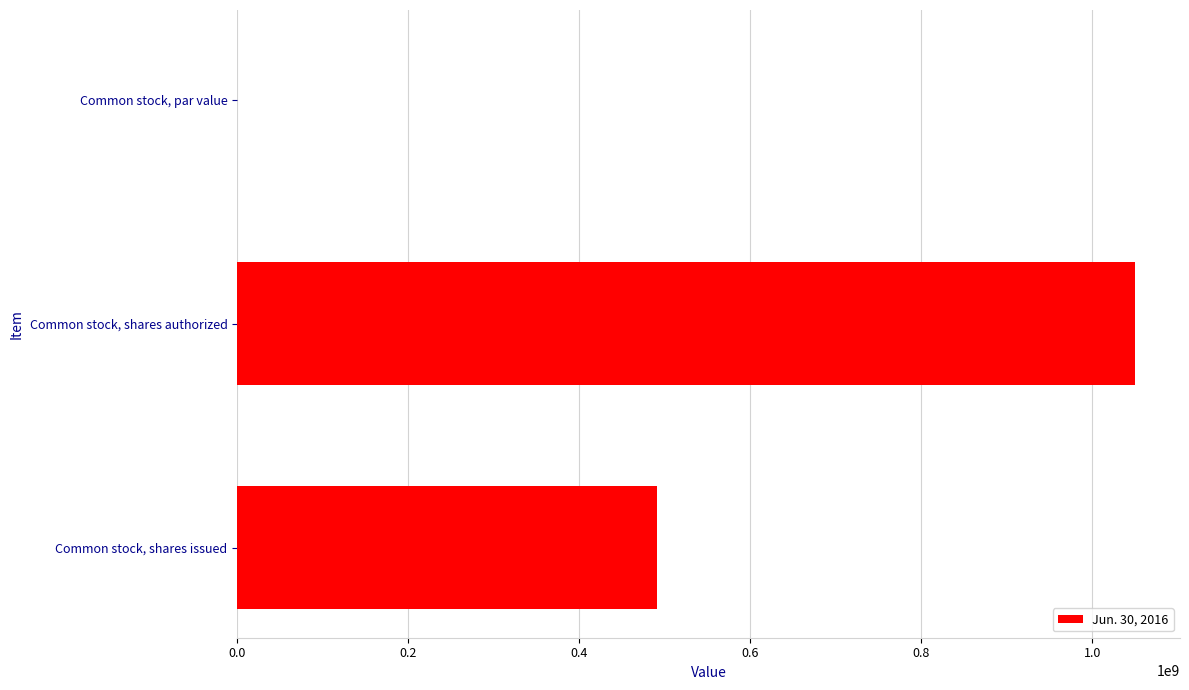

The value at Common stock, shares issued is 490400000.0. True or false?

True